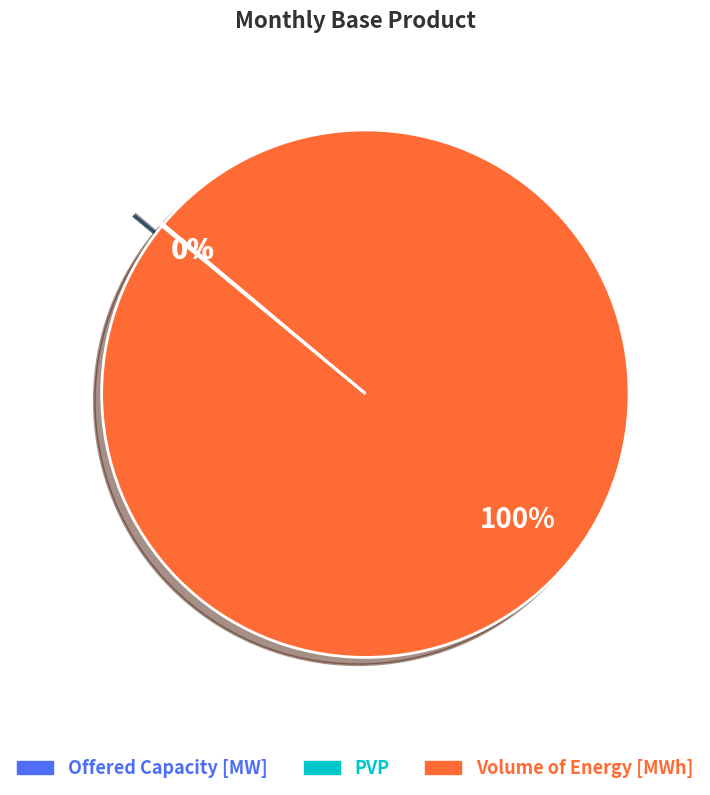

Which category has the biggest portion of the pie?

Volume of Energy [MWh]